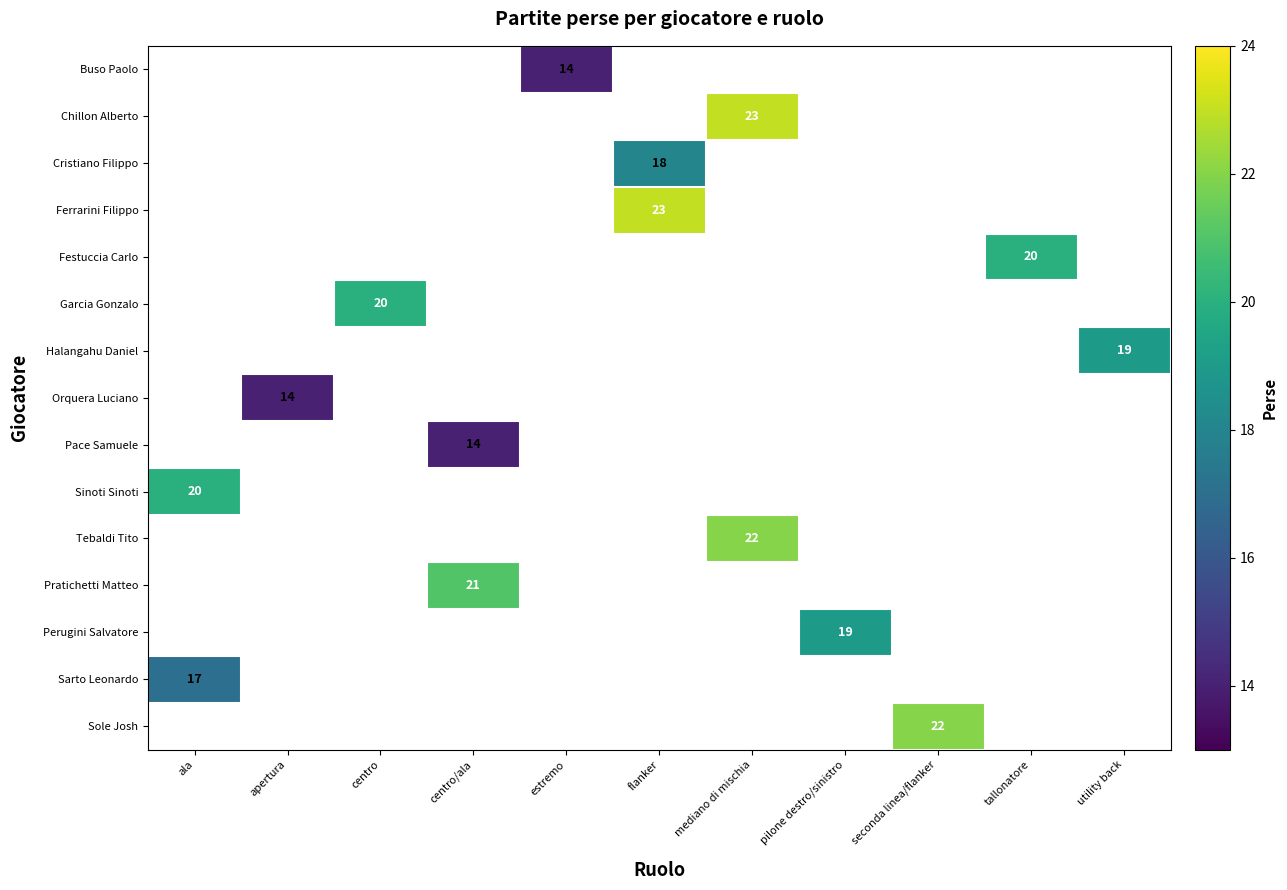

Which label corresponds to the smallest value in the chart?

estremo